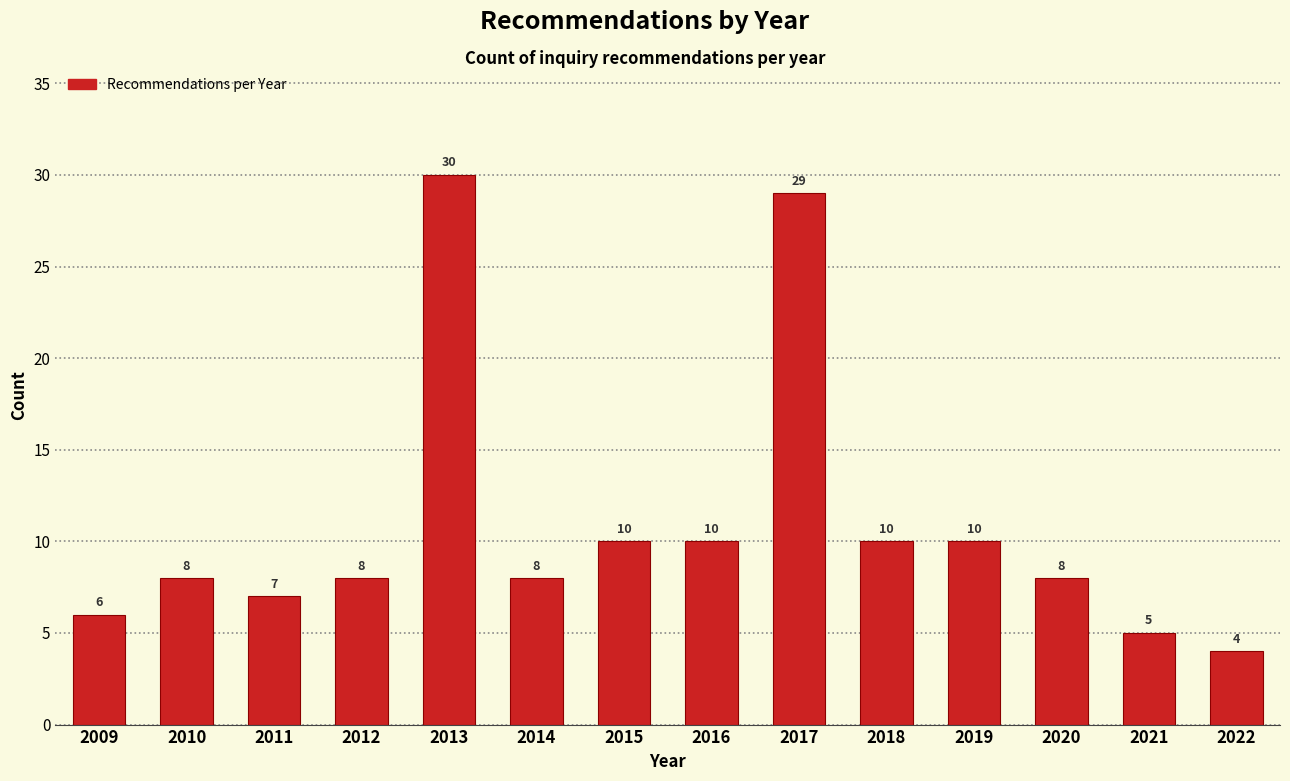

Reading left to right, extract all data points from this chart.

6	8	7	8	30	8	10	10	29	10	10	8	5	4